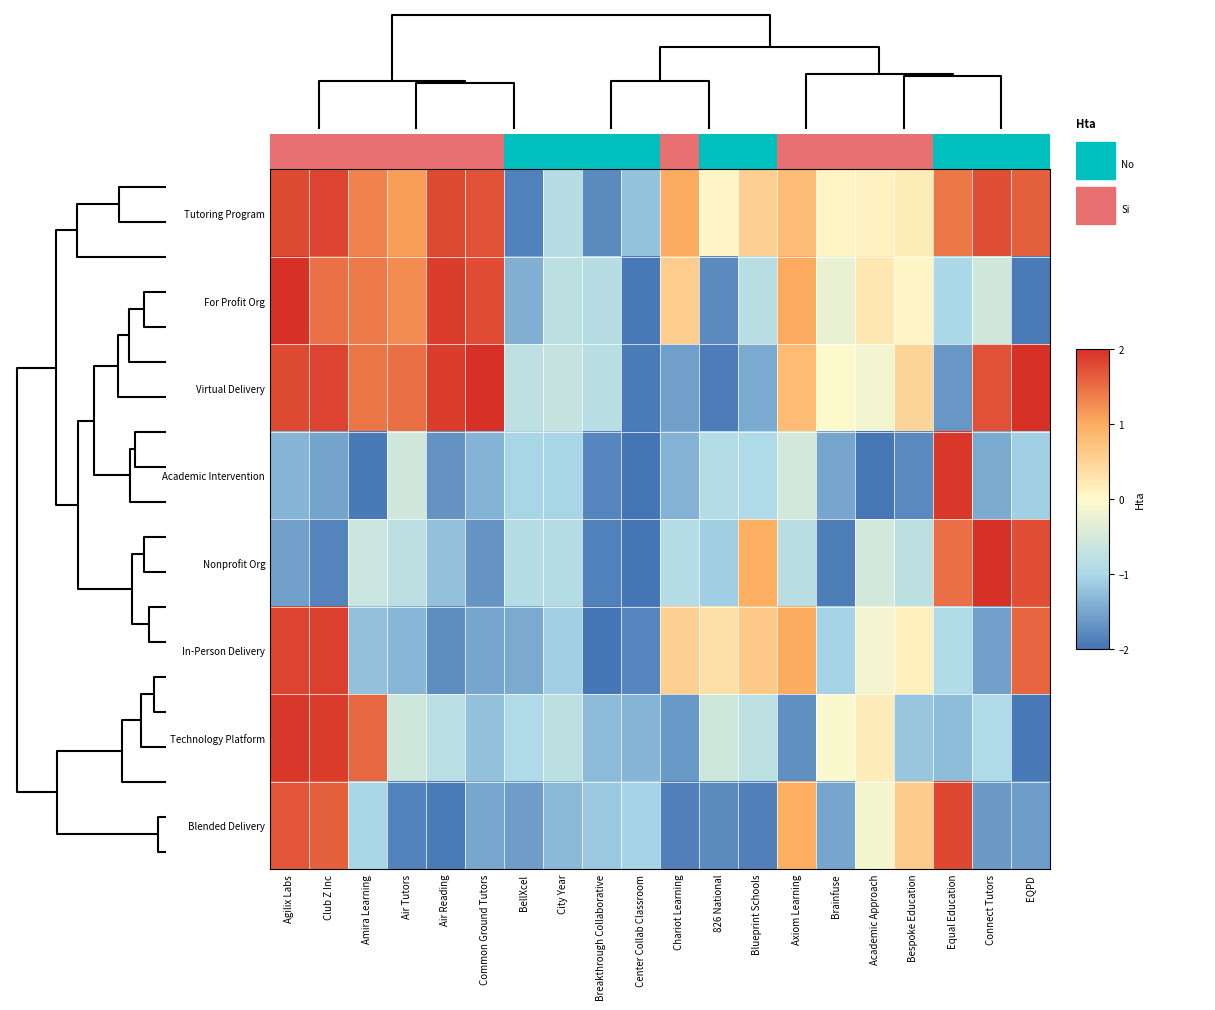

What is the spread (max minus min) of values at Connect Tutors?

3.6